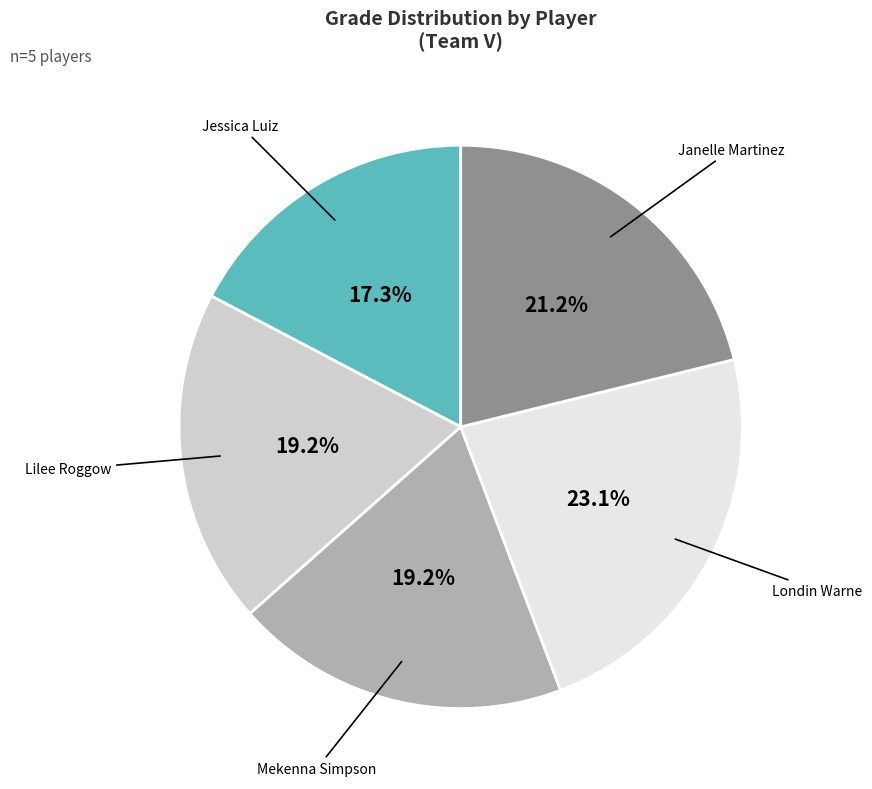

Is it true that Jessica Luiz is 23% of the pie?

False